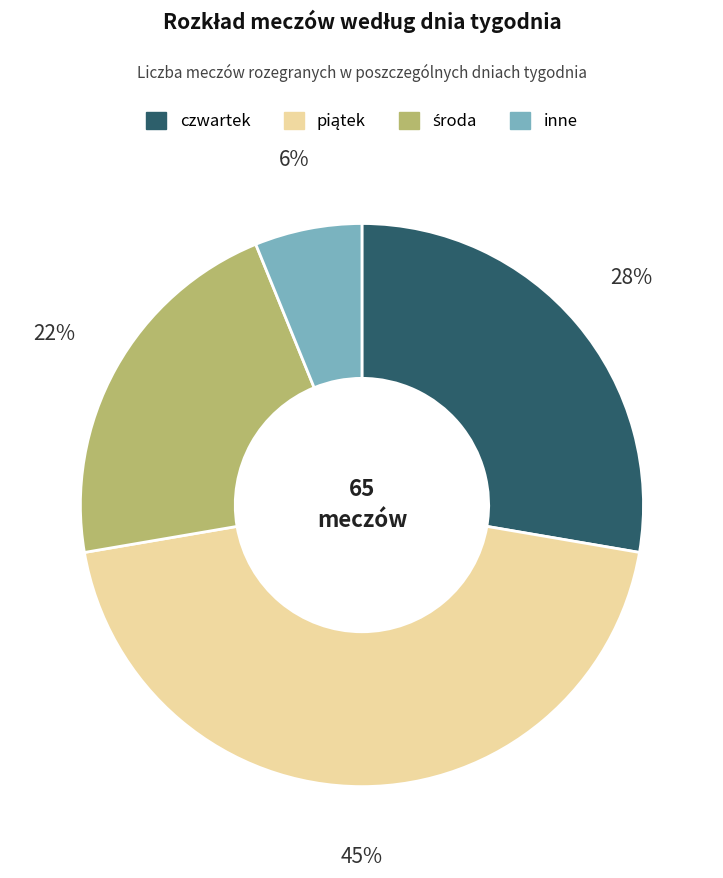

How many slices are in this pie chart?

4